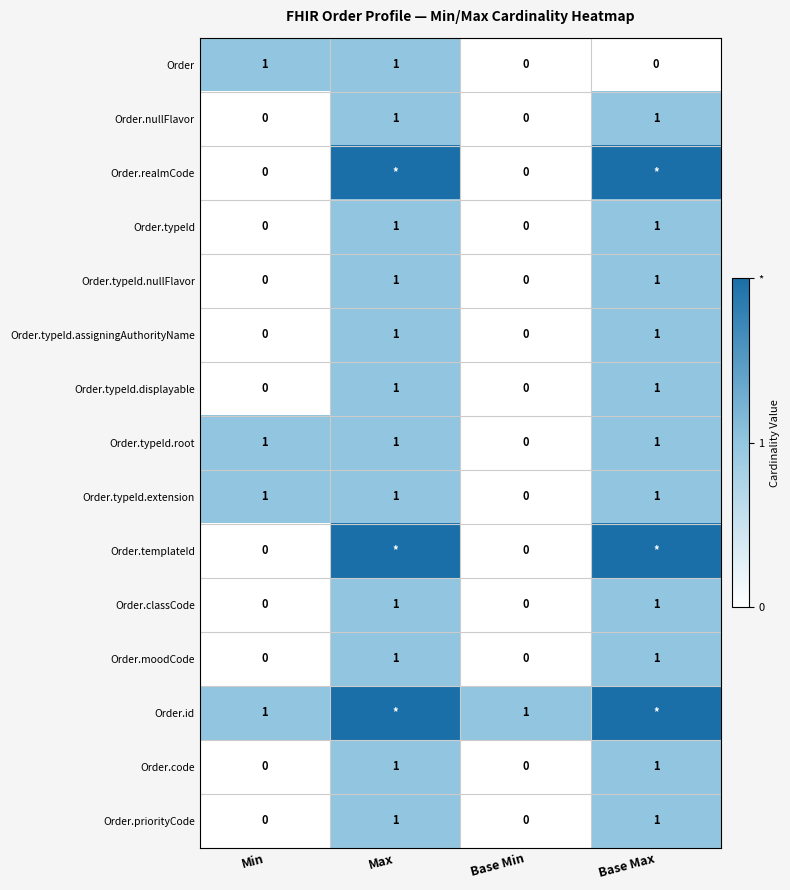

How many Order.nullFlavor values are between 0 and 1?

4